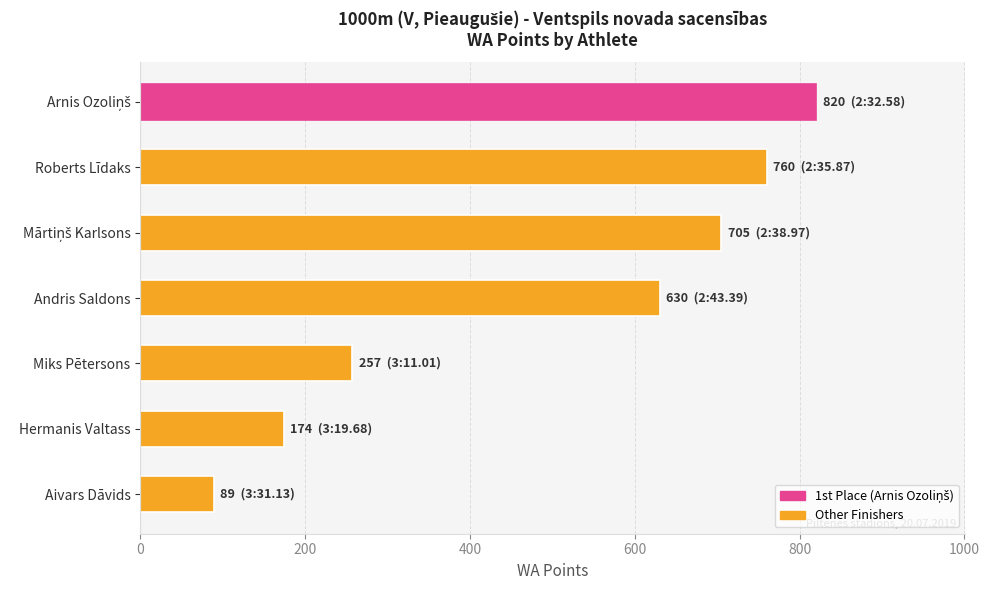

What is the value of the 6th bar from the top?

174